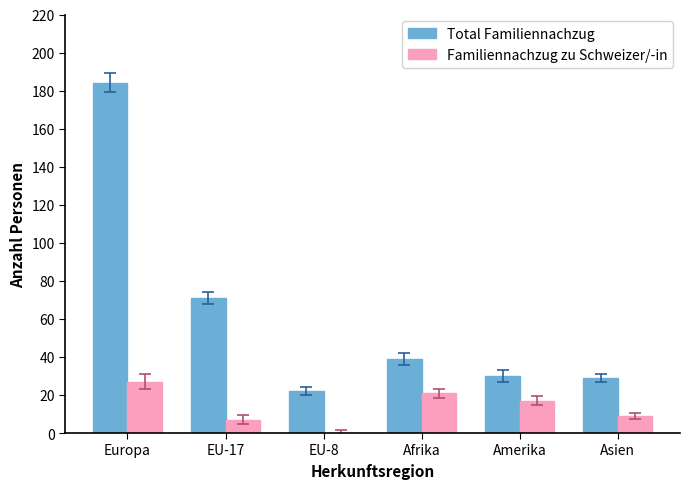

The value of Total Familiennachzug at EU-8 is 22. True or false?

True